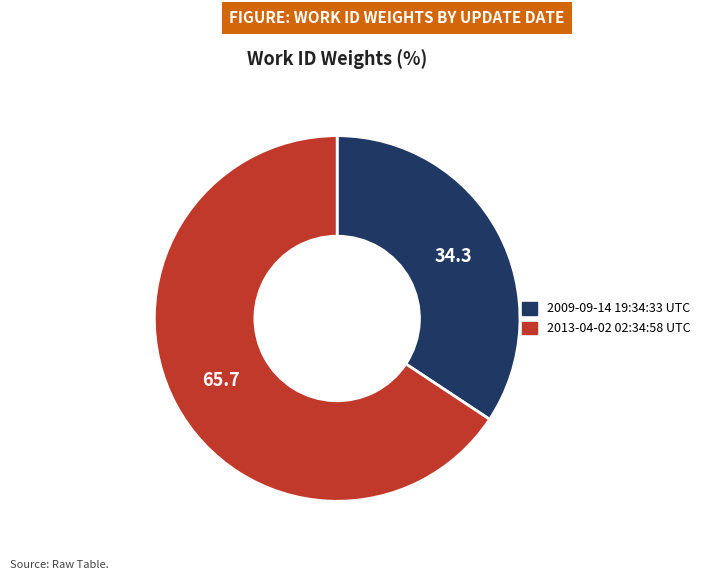

Is it true that 2009-09-14 19:34:33 UTC is 24% of the pie?

False